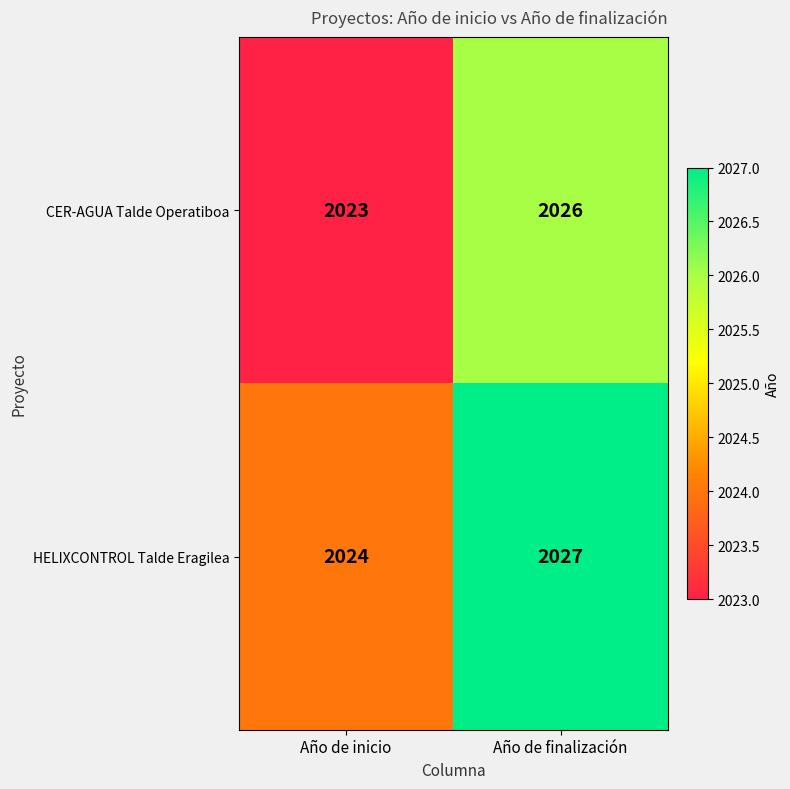

Is it true that HELIXCONTROL Talde Eragilea equals 2024 at Año de inicio?

True